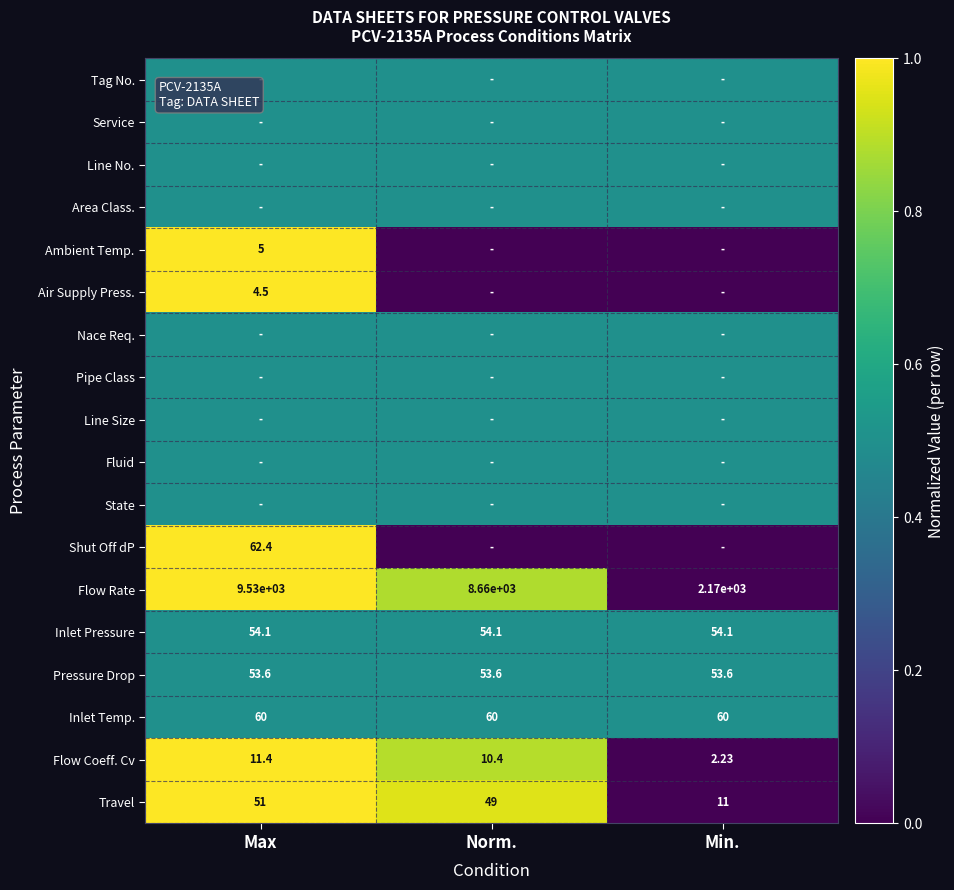

Which category has the highest value in the Flow Rate series?

Max